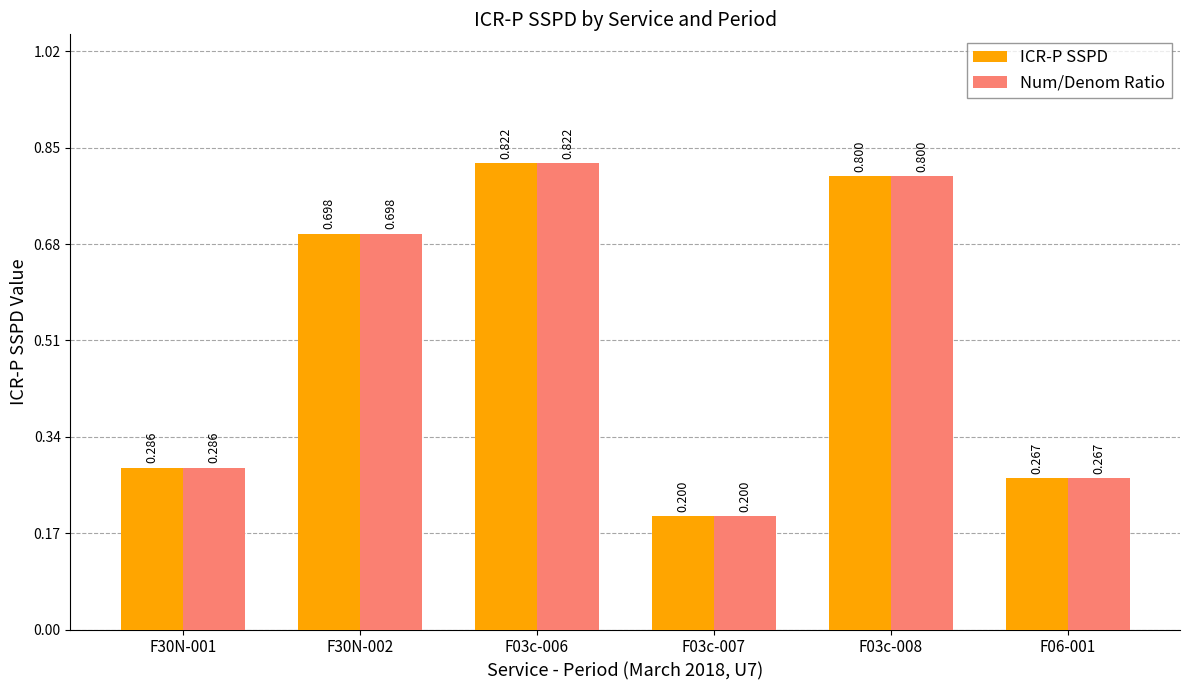

Is the value of Num/Denom Ratio at F03c-008 greater than the value of ICR-P SSPD at F30N-002?

Yes